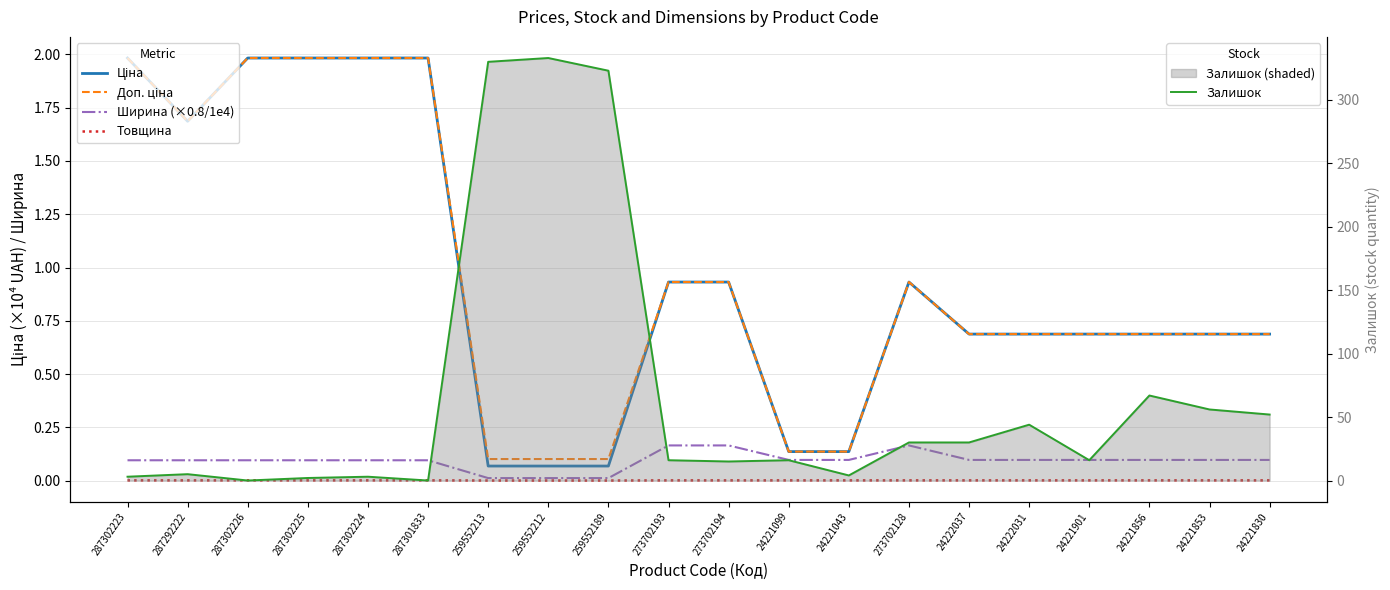

True or false: Товщина and Ціна cross at least once.

False